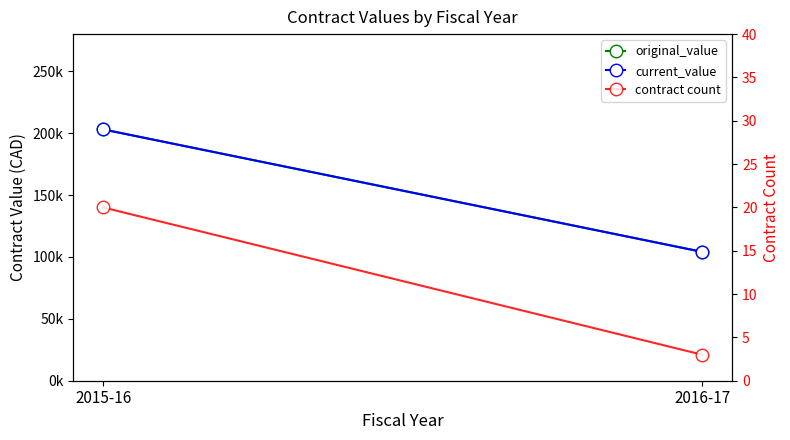

Count the number of data series in this chart.

3